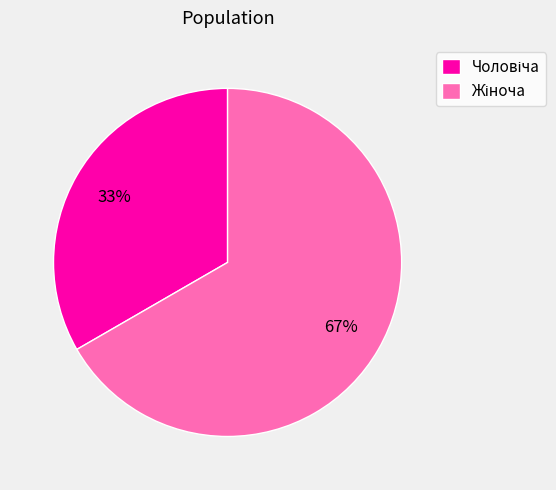

Does any single category account for the majority?

Yes